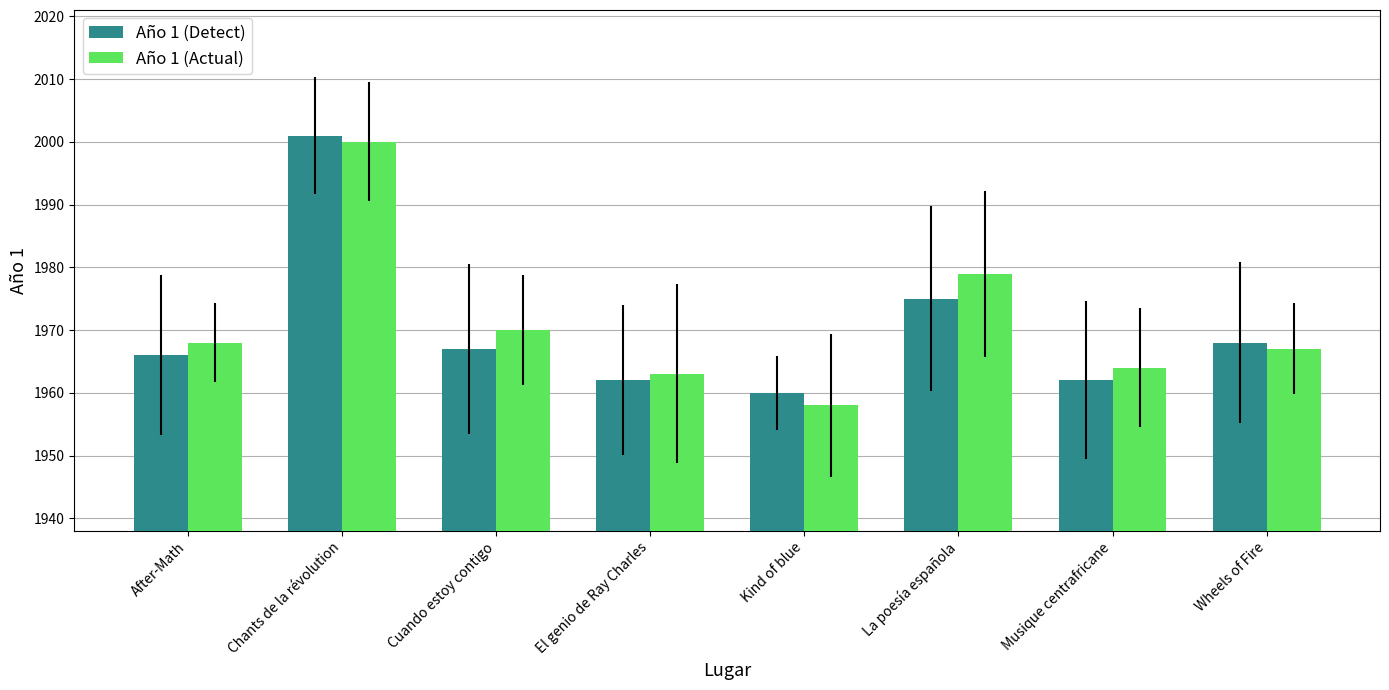

Is it true that Año 1 (Actual) equals 2784 at Kind of blue?

False